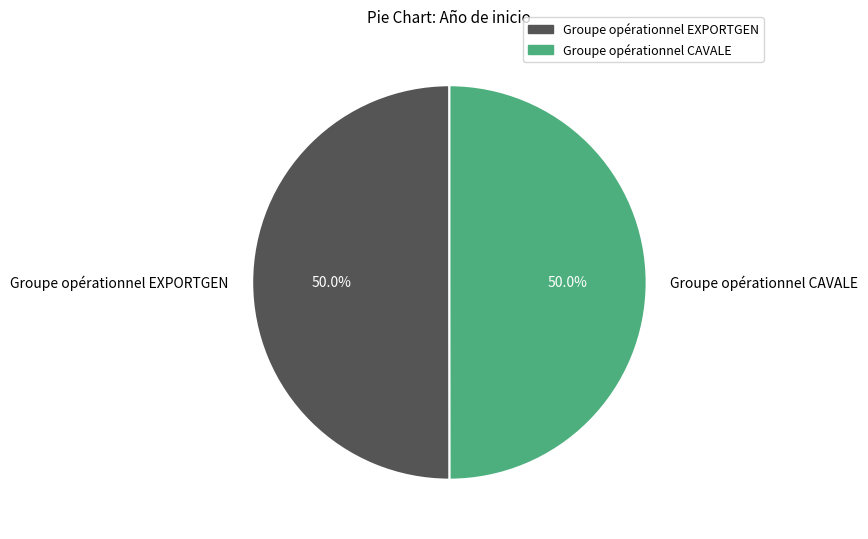

Combined, what portion of the pie is Groupe opérationnel EXPORTGEN and Groupe opérationnel CAVALE?

100.0%